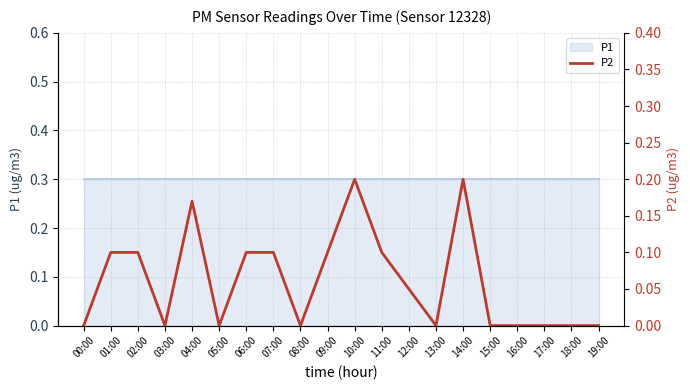

How many interior local valleys (lower than both neighbors) does the data have?

4